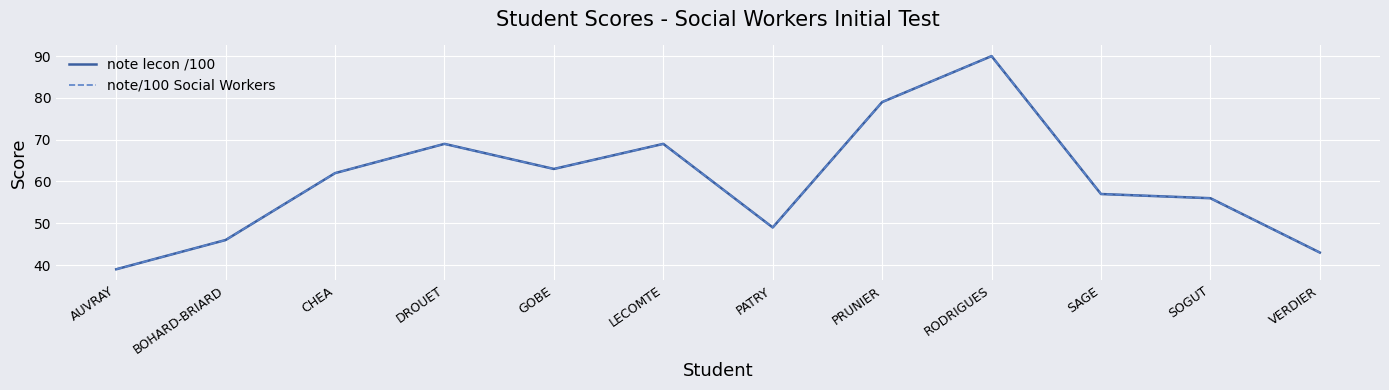

What is the smallest value displayed?

39